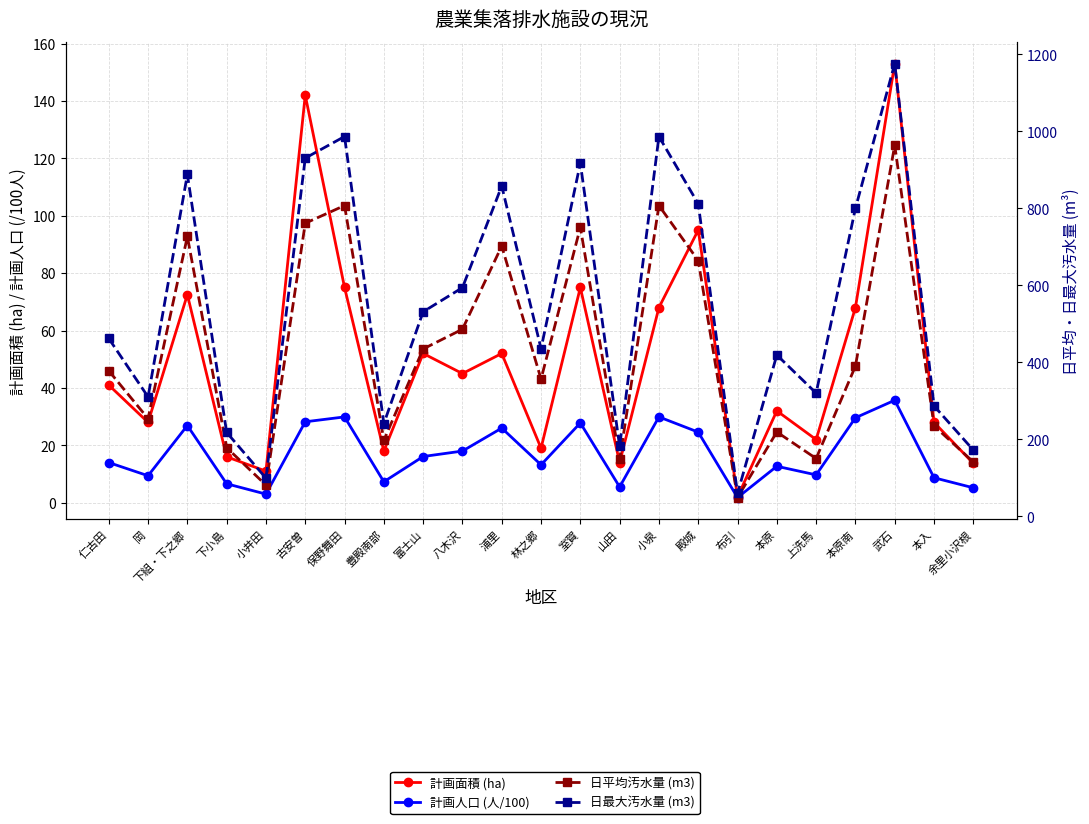

Which series has the largest total across all categories?

日最大汚水量 (m3)